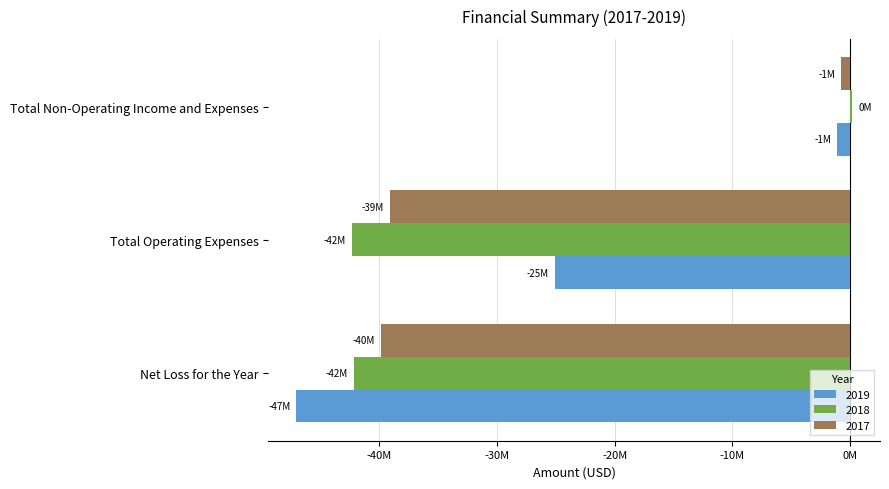

What are all the series names shown in the legend?

2019, 2018, 2017